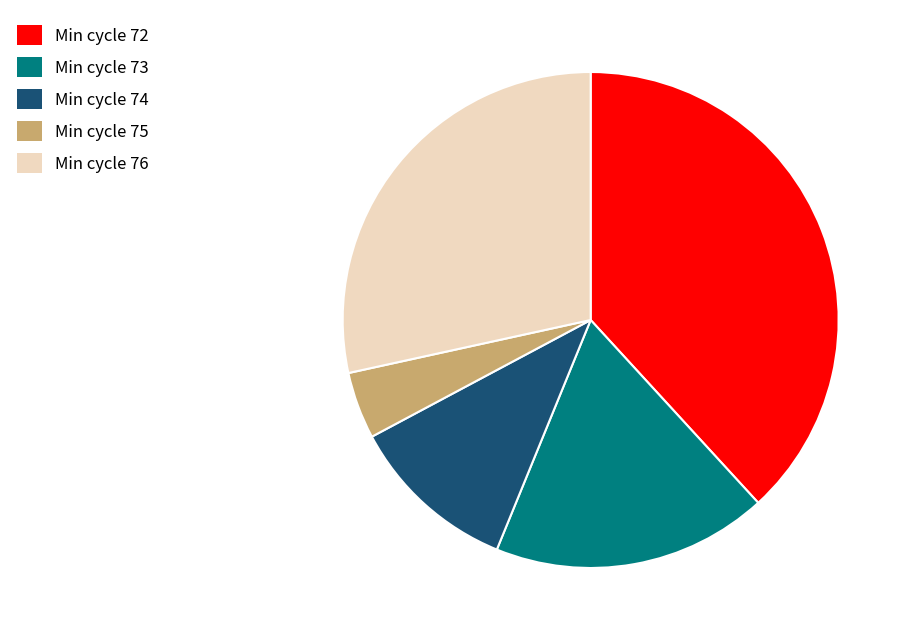

Is Min cycle 75 the majority of the pie?

No